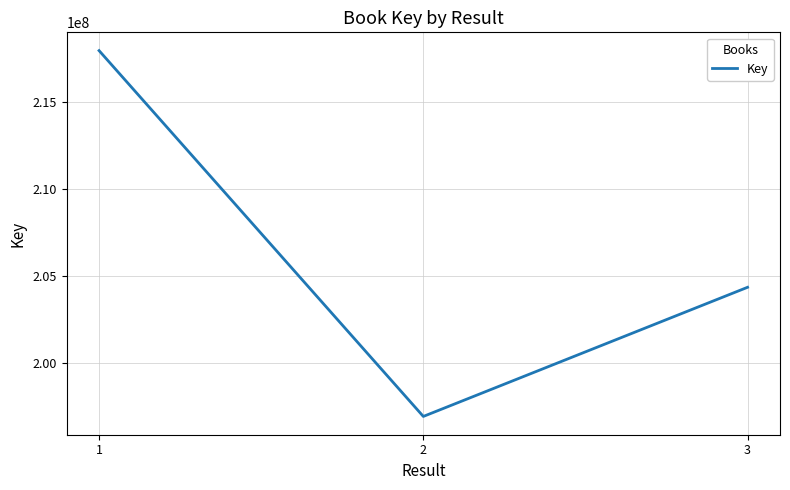

True or false: the data shows 196954518 at 2.

True